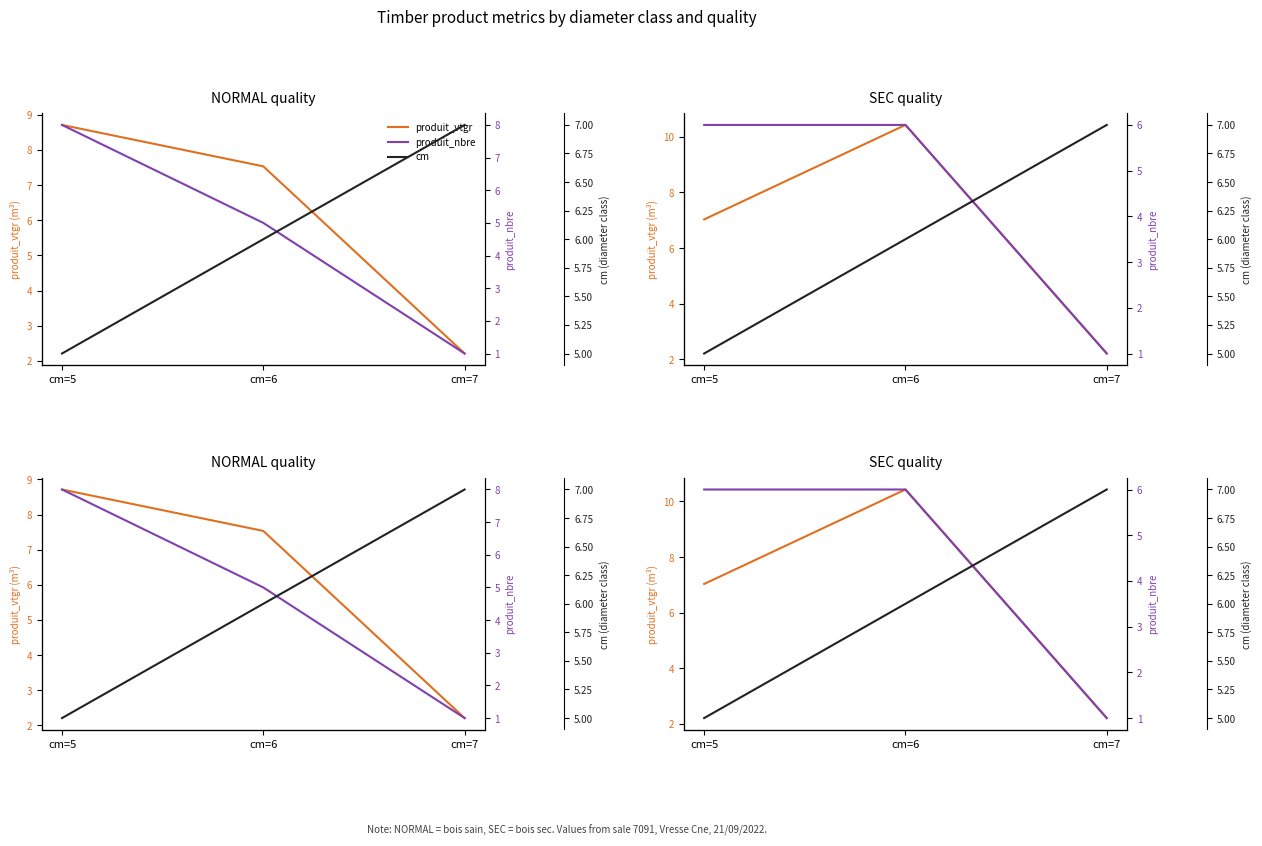

What is the difference between the highest and lowest values at cm=6?

4.4